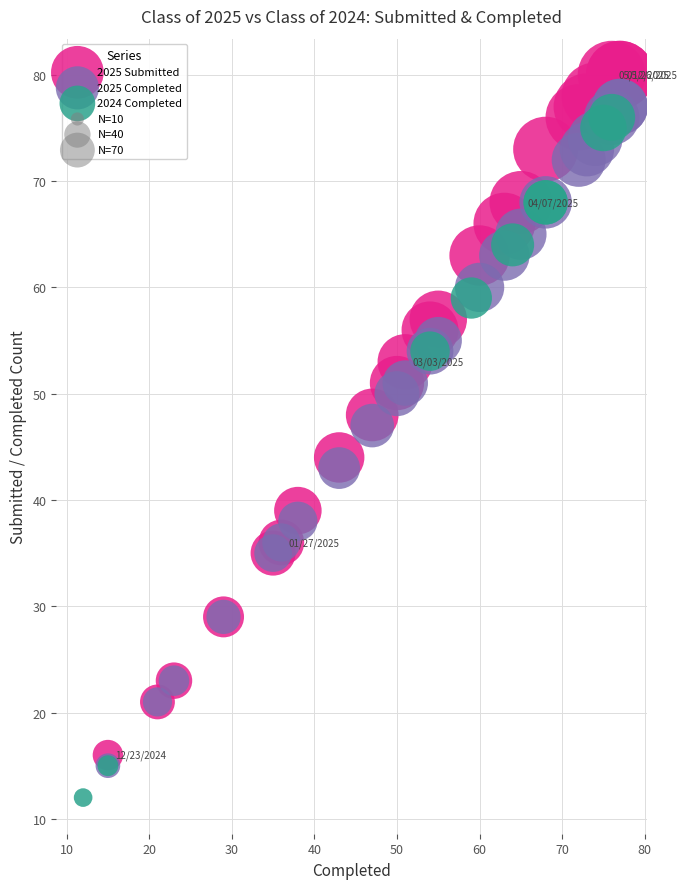

Which series reaches the maximum Y coordinate?

2025 Submitted